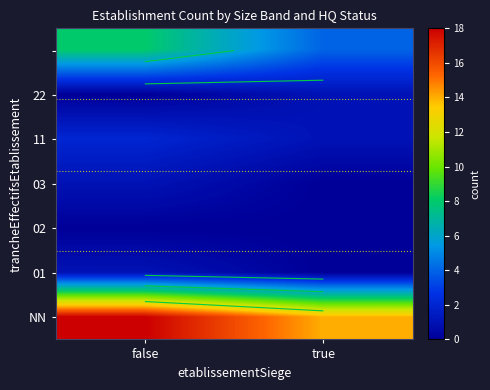

What is the maximum value shown in the chart?

18